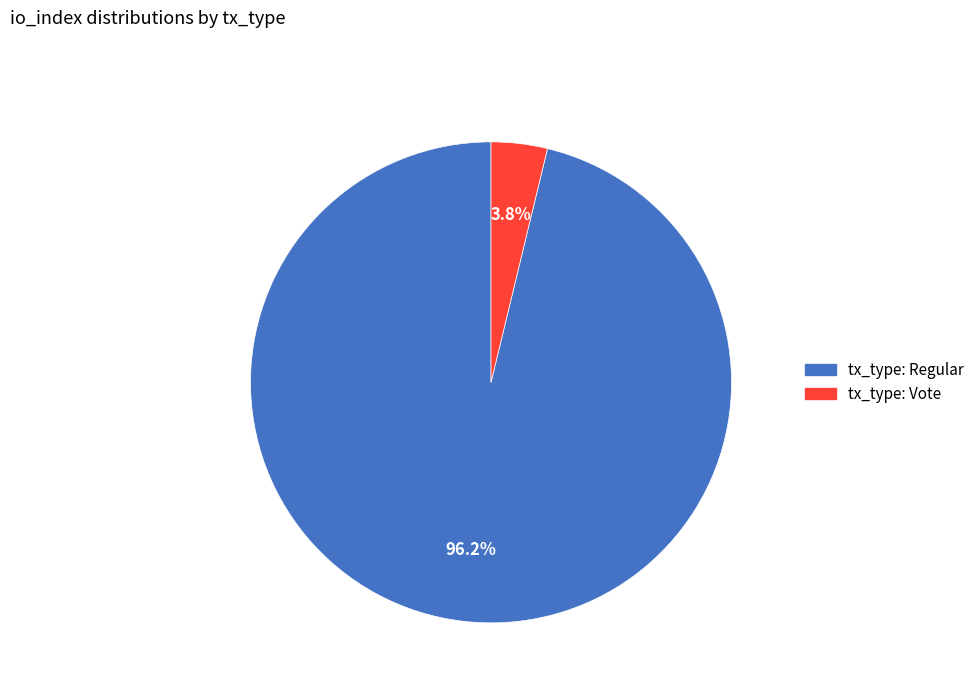

To the nearest percent, what is the average slice percentage?

50%